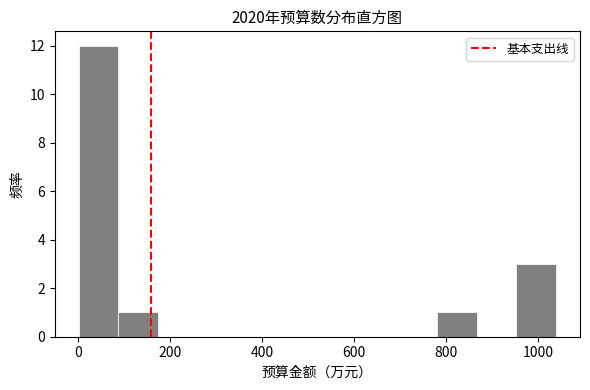

Reading left to right, transcribe this chart: for each bar, give the range it covers on the x-axis and its height. Neither the bar edges nor the heights are printed on the chart, so give them approximately, as read against the axes.

0 to 80: 12
80 to 180: 1
180 to 260: 0
260 to 340: 0
340 to 440: 0
440 to 520: 0
520 to 600: 0
600 to 700: 0
700 to 780: 0
780 to 860: 1
860 to 960: 0
960 to 1040: 3